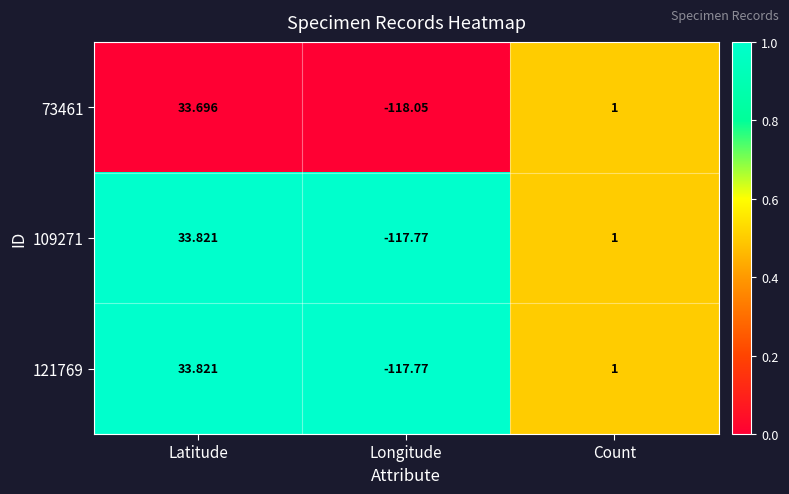

Which series changed the most between Latitude and Longitude?

73461